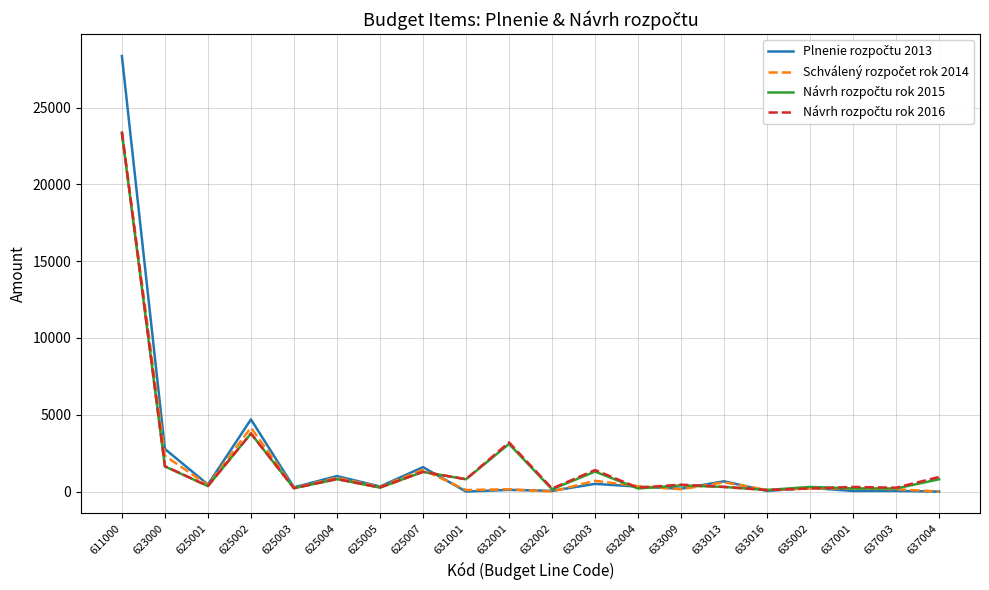

How many lines are shown in the chart?

4